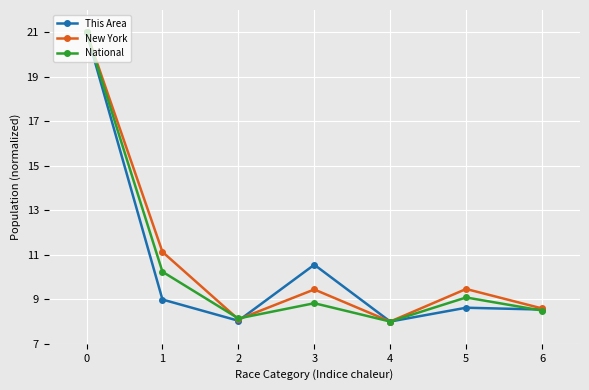

Does the chart have visible grid lines?

Yes